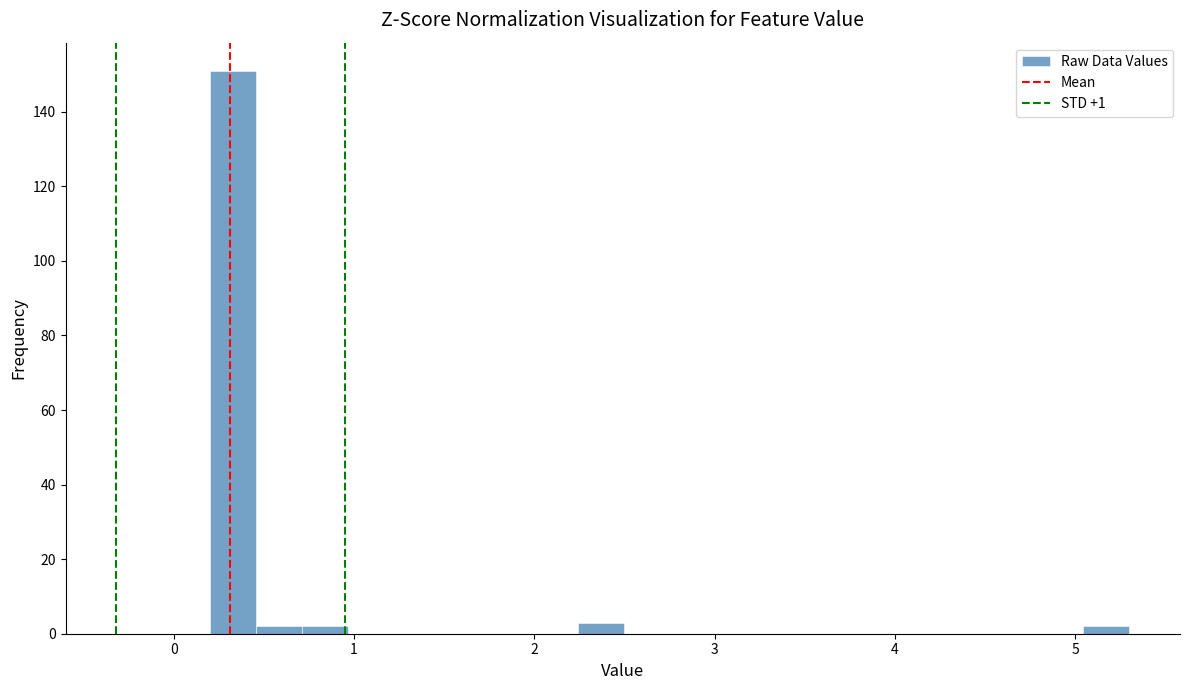

Around what value on the x-axis is the tallest bar? Give the approximate position of its centre, as read against the axis.

0.3